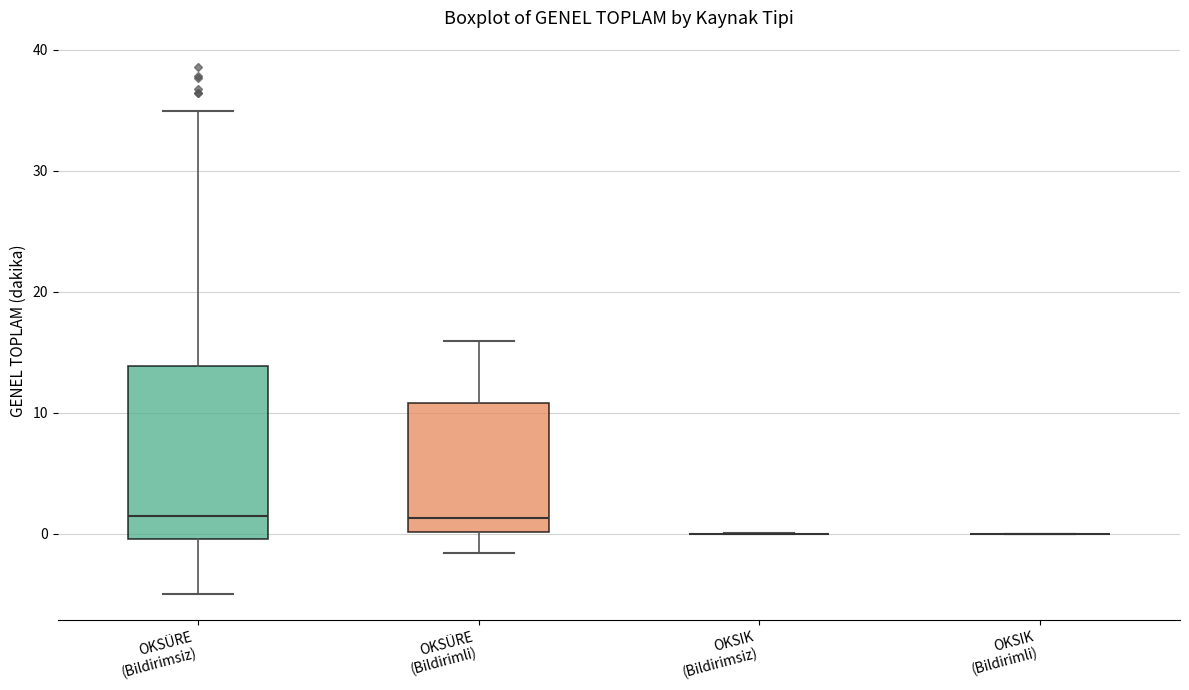

Reading left to right, read every box against the y-axis: the position of its median line, the range the box covers, and the ends of its whiskers. The values are not printed on the chart, so give them approximately, as read against the axis.

OKSÜRE (Bildirimsiz): median 2, box 0 to 14, whiskers -5 to 35
OKSÜRE (Bildirimli): median 1, box 0 to 11, whiskers -2 to 16
OKSIK (Bildirimsiz): box collapsed to a line at 0, whiskers 0 to 0
OKSIK (Bildirimli): box collapsed to a line at 0, whiskers 0 to 0